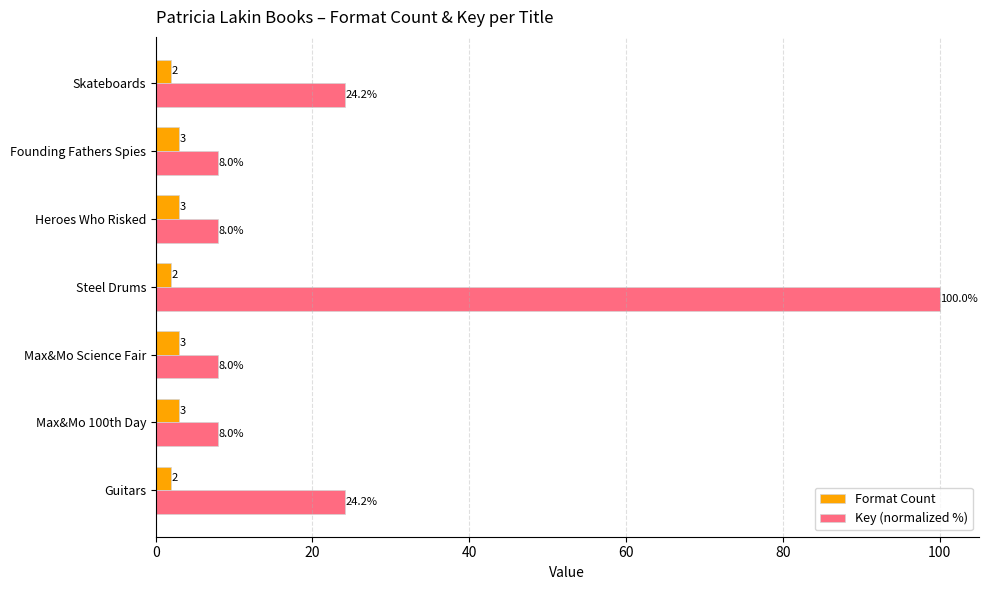

What is the average value of the Format Count series?

2.6